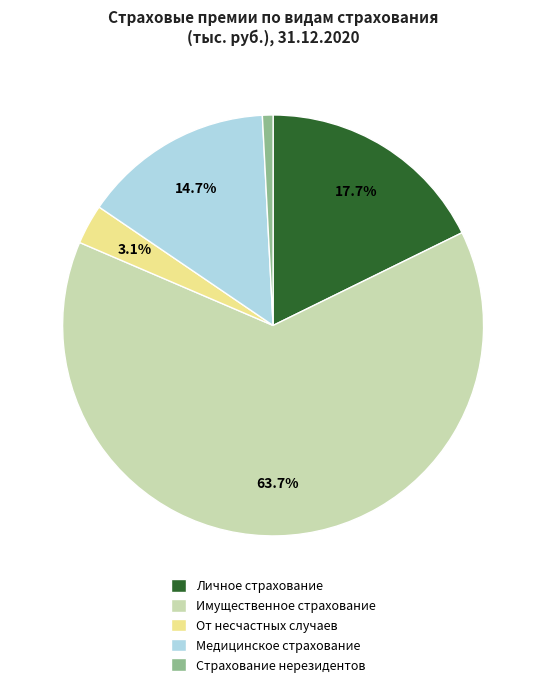

Does Имущественное страхование account for over 50% of the chart?

Yes